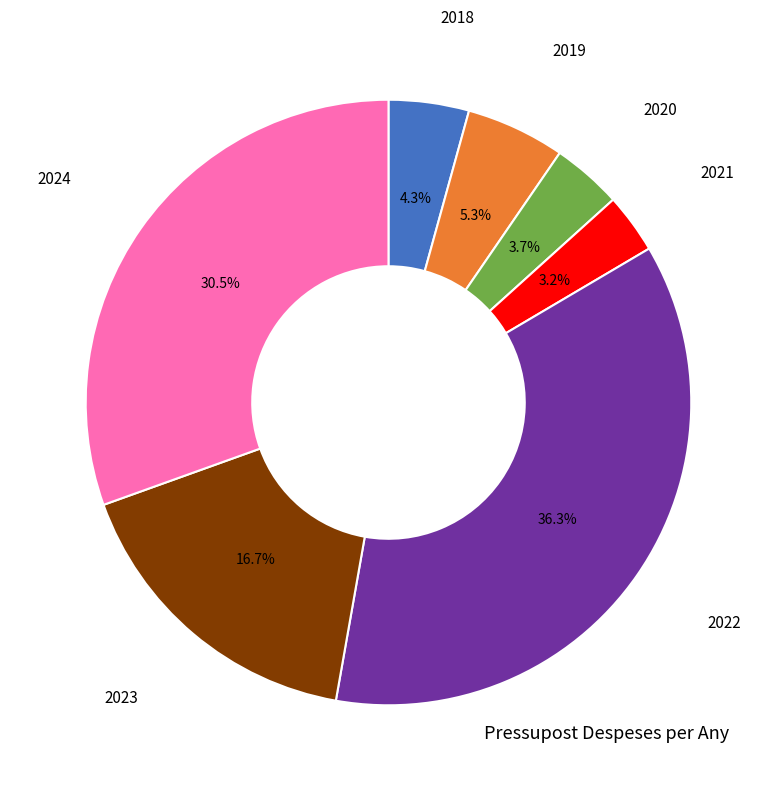

How many segments does this pie chart have?

7